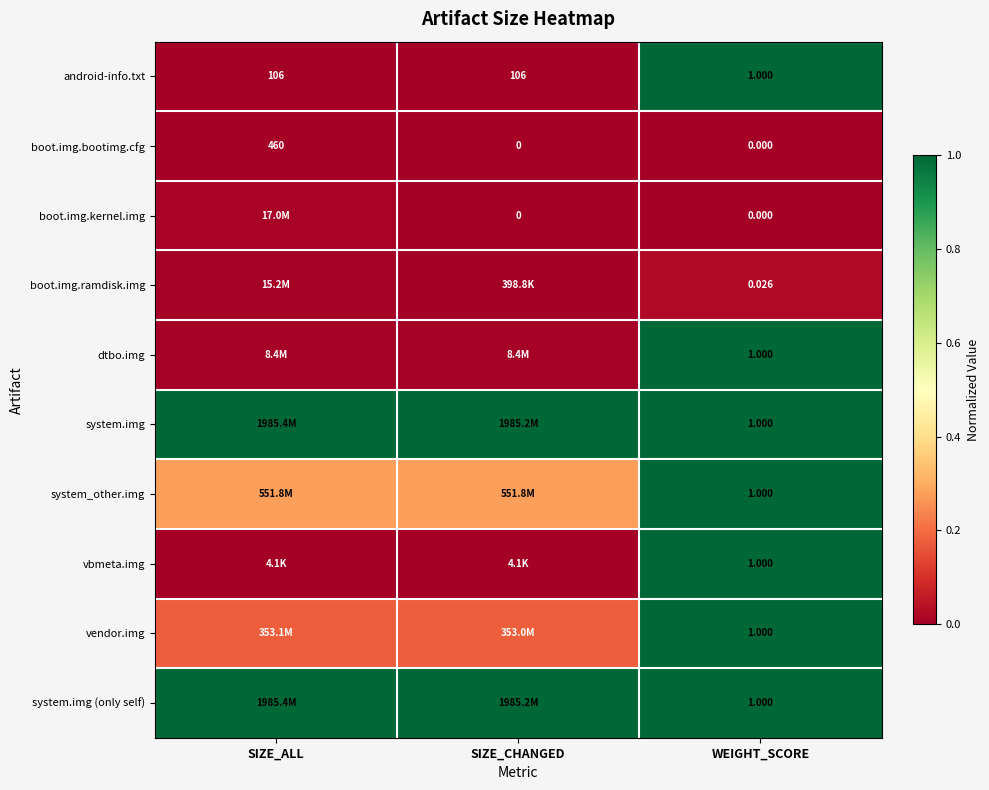

Count the number of data series in this chart.

10